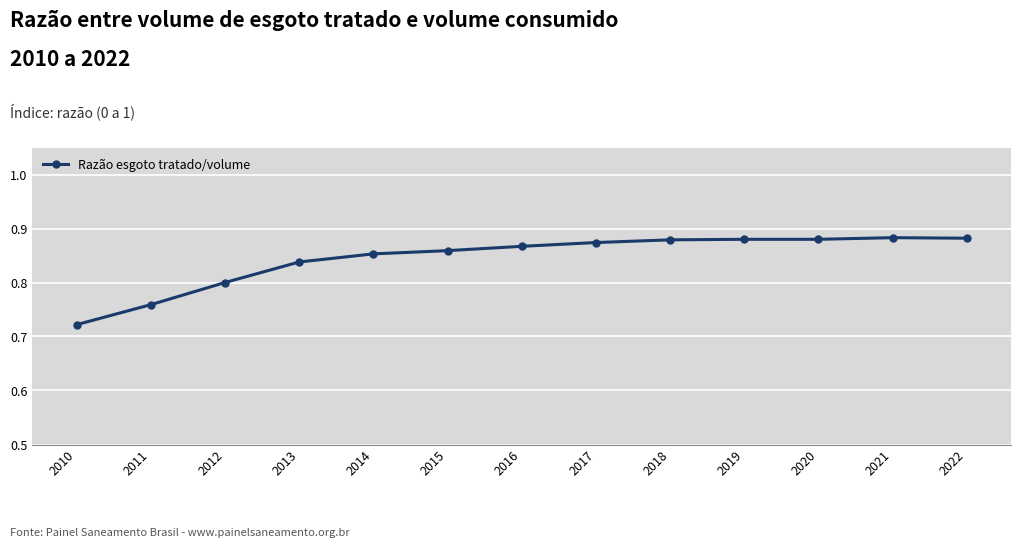

Between 2014 and 2016, which is larger?

2016